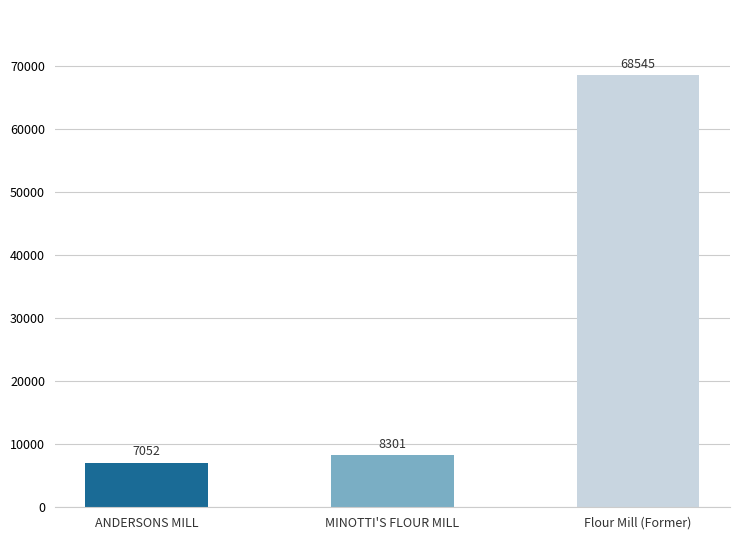

How many categories are shown in the chart?

3